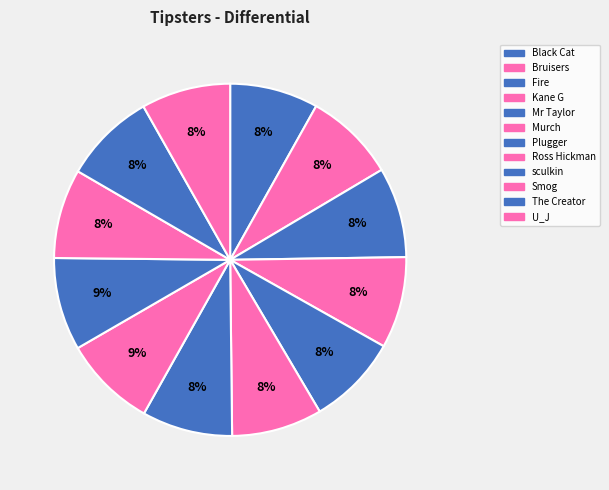

True or false: Bruisers accounts for 8% of the total.

True